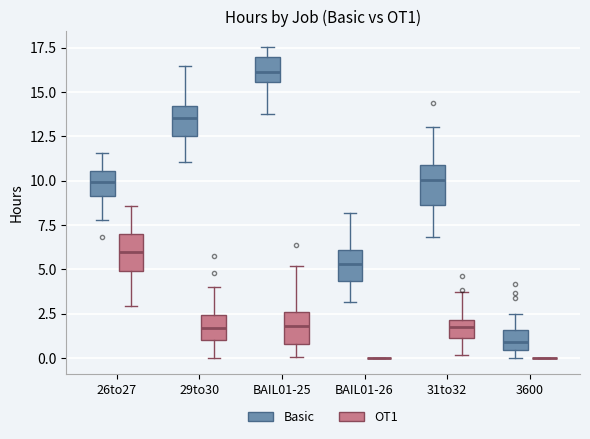

Where does the lower whisker of the box for 26to27 (Basic) end on the y-axis? The values are not printed on the chart, so give them approximately, as read against the axis.

8.0